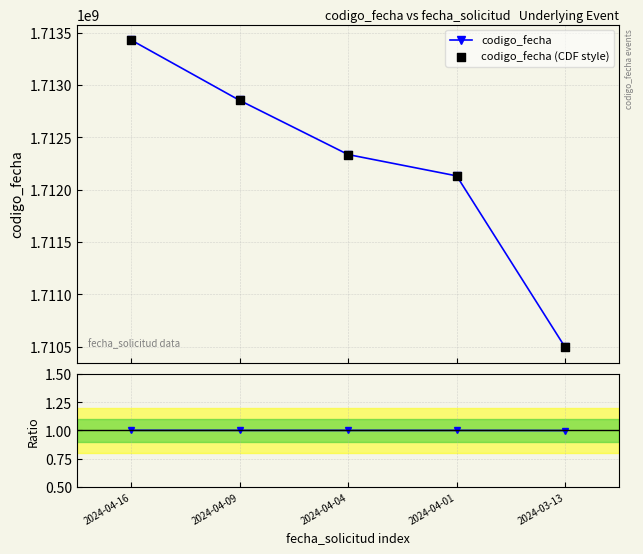

Which series contains the highest Y value?

codigo_fecha